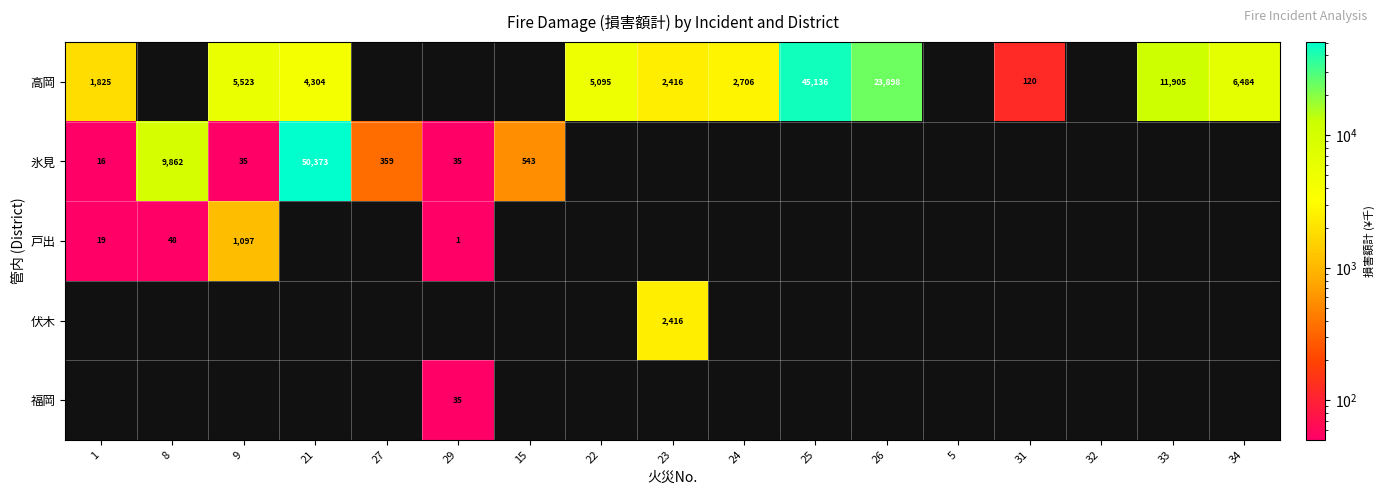

Is it true that 氷見 equals 359 at 27?

True